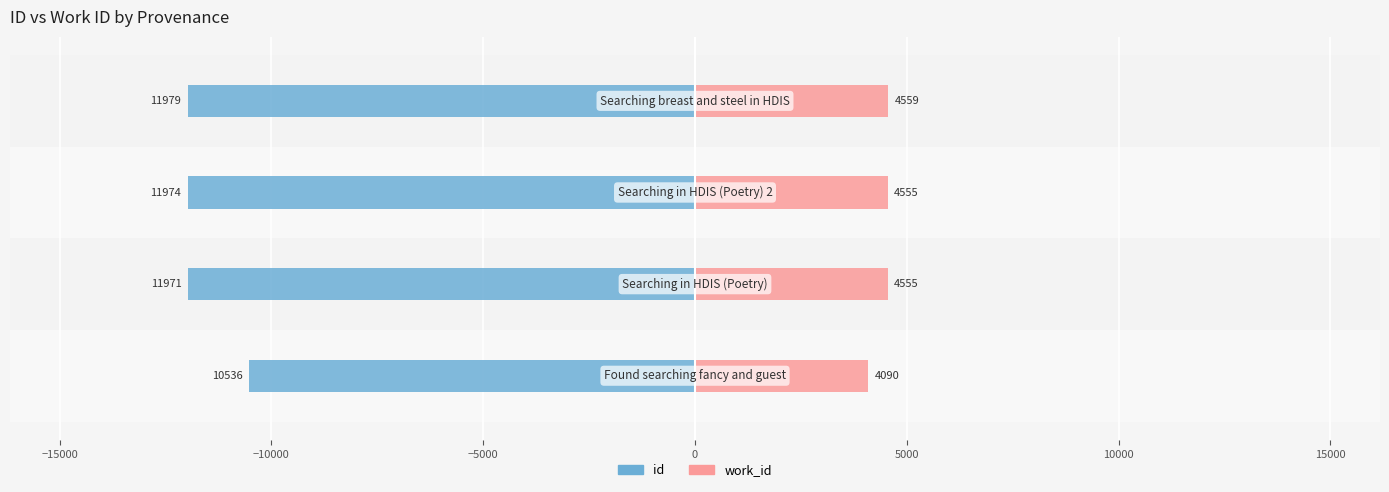

Which series has the widest spread of values?

id